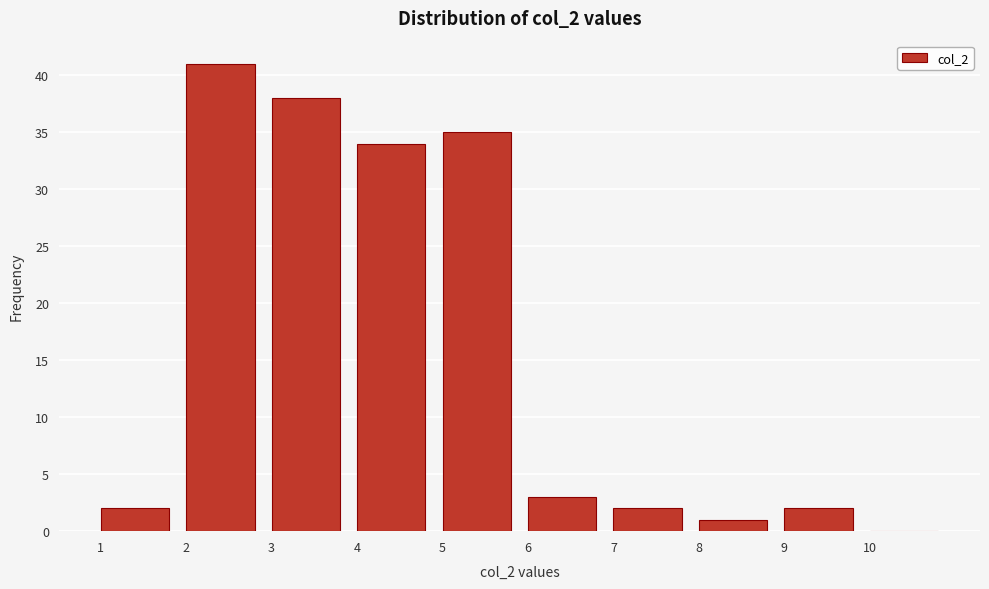

What is the height of the bar covering 6 to 7 on the x-axis? The values are not printed on the chart, so give them approximately, as read against the axis.

3